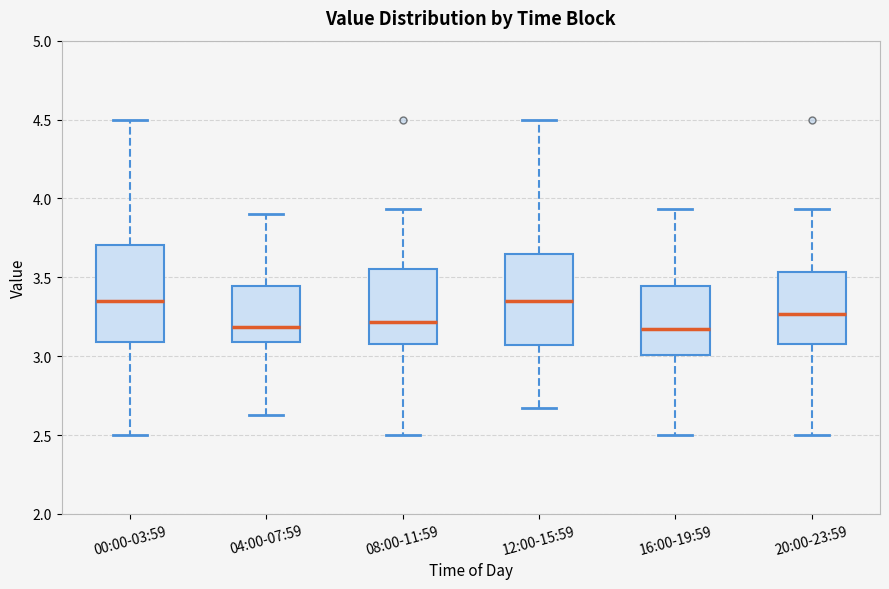

Reading left to right, transcribe this box plot: for each box, give where its median line is, the range the box spans, and where its two whiskers end, as read against the y-axis. The values are not printed on the chart, so give them approximately, as read against the axis.

00:00-03:59: median 3.35, box 3.10 to 3.70, whiskers 2.50 to 4.50
04:00-07:59: median 3.20, box 3.10 to 3.45, whiskers 2.65 to 3.90
08:00-11:59: median 3.20, box 3.10 to 3.55, whiskers 2.50 to 3.95
12:00-15:59: median 3.35, box 3.05 to 3.65, whiskers 2.65 to 4.50
16:00-19:59: median 3.15, box 3.00 to 3.45, whiskers 2.50 to 3.95
20:00-23:59: median 3.25, box 3.10 to 3.55, whiskers 2.50 to 3.95